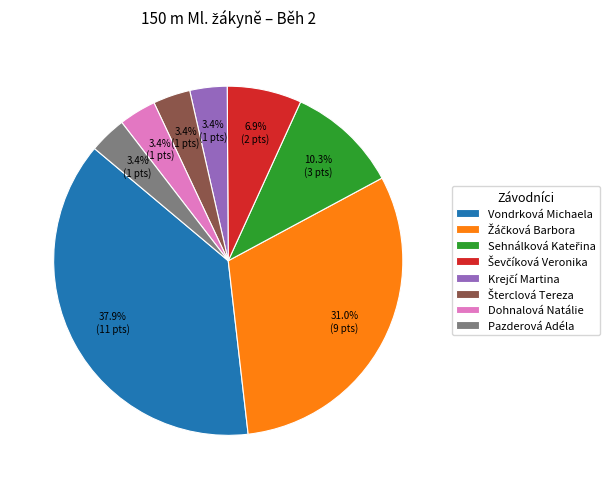

Does Dohnalová Natálie account for over 50% of the chart?

No